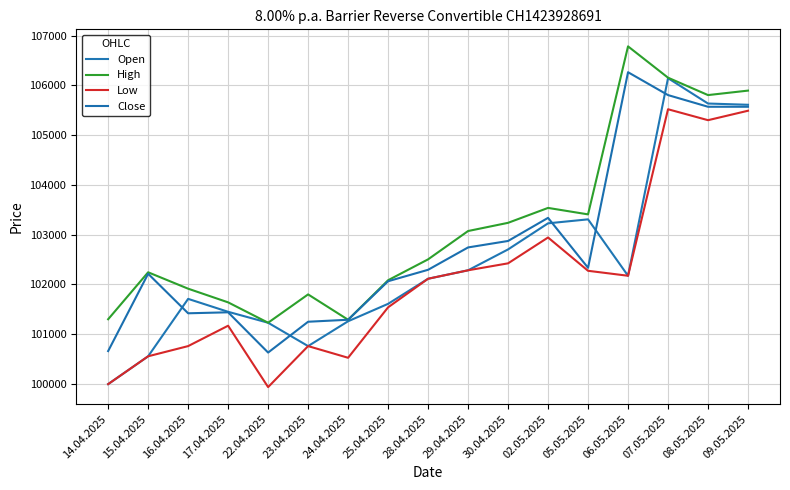

What is the maximum value shown in the chart?

106785